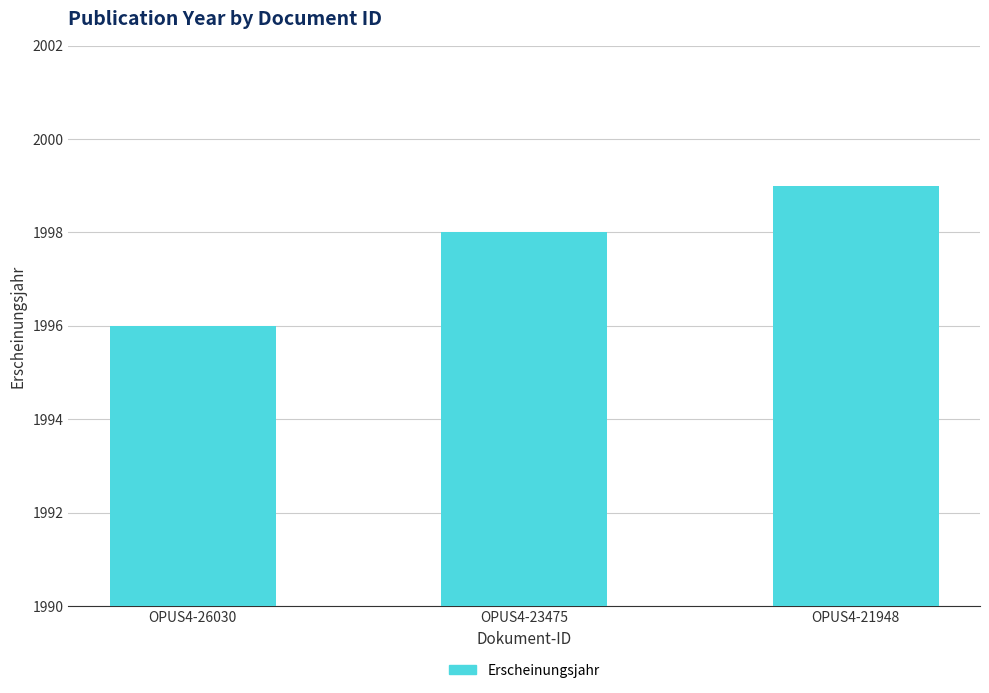

Which label corresponds to the largest value in the chart?

OPUS4-21948